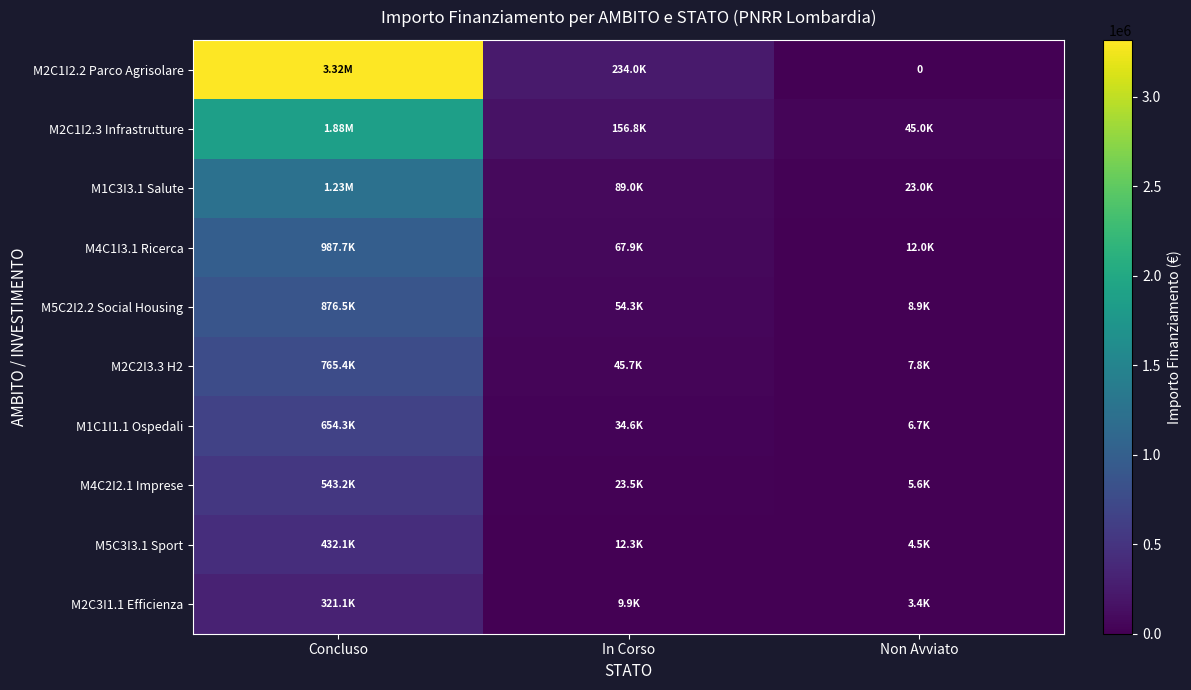

At which label does M4C2I2.1 Imprese first exceed 23456?

Concluso